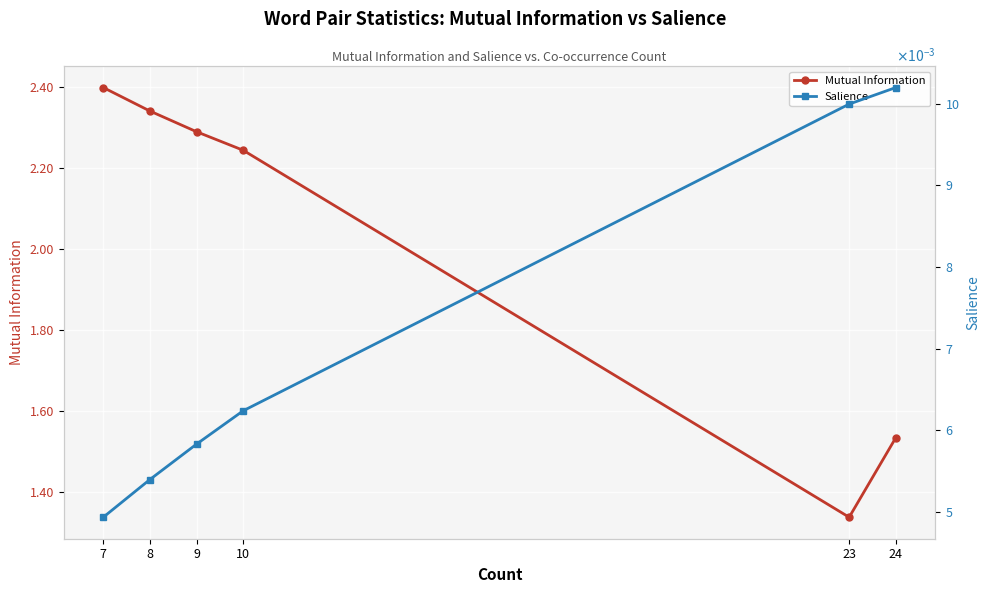

The value of Mutual Information at 23 is 1.3. True or false?

True